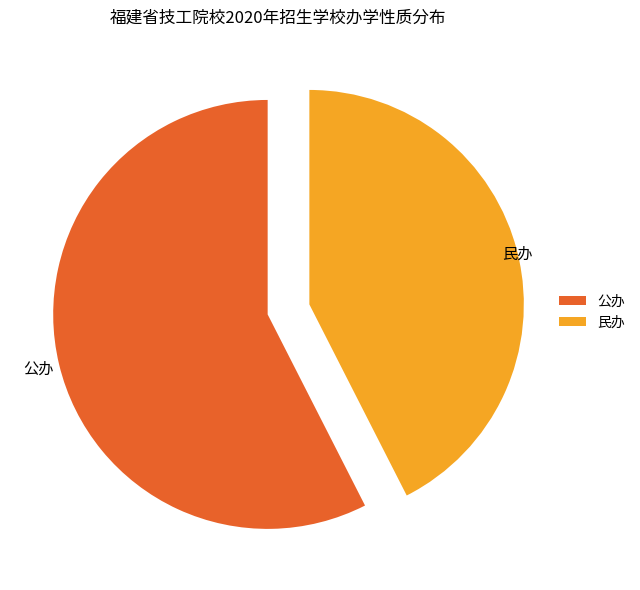

Between 公办 and 民办, which is larger?

公办